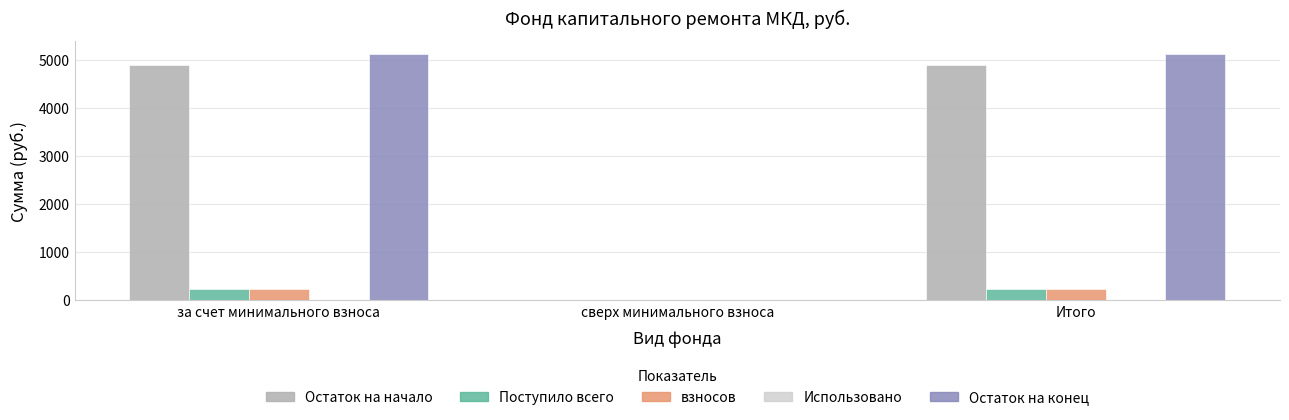

Is it true that Поступило всего equals 229.5 at Итого?

True